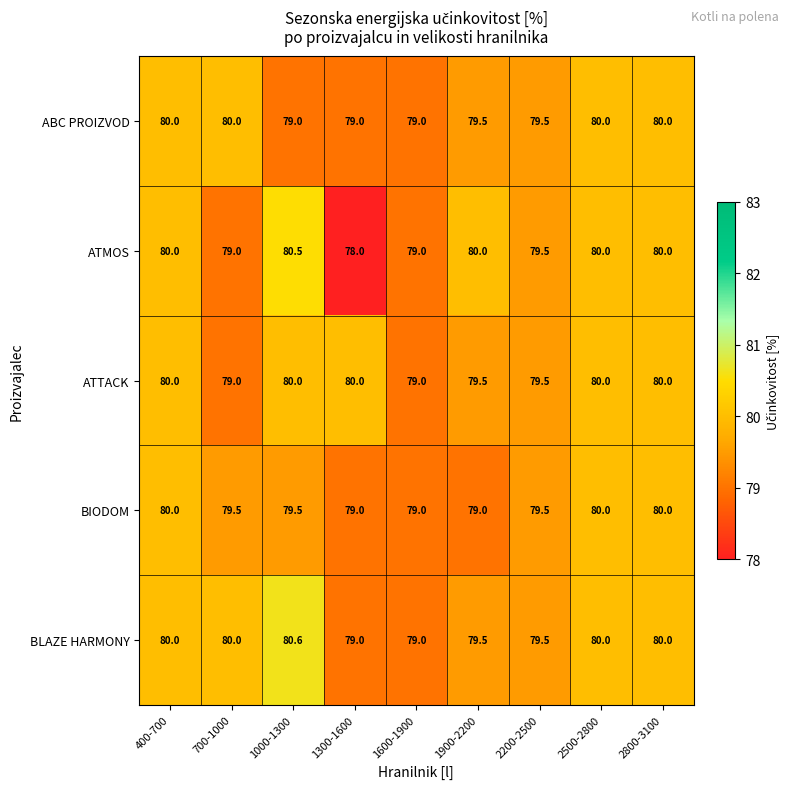

Between 400-700 and 1000-1300, which series saw the biggest shift?

ABC PROIZVOD